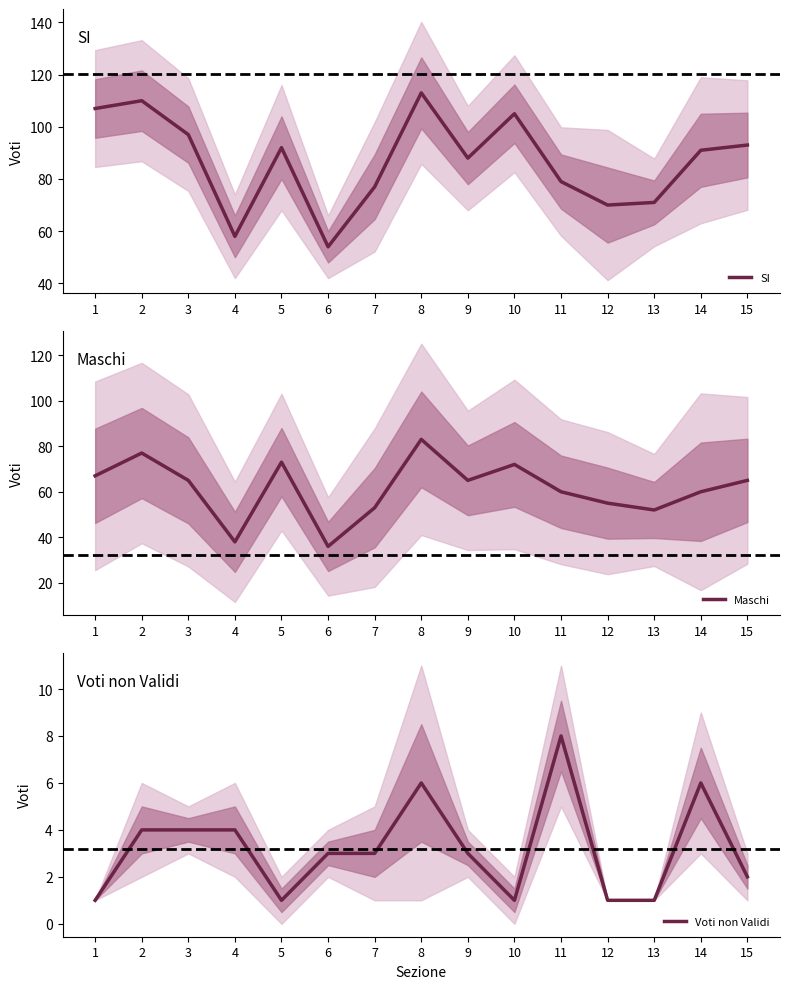

How many lines are shown in the chart?

3